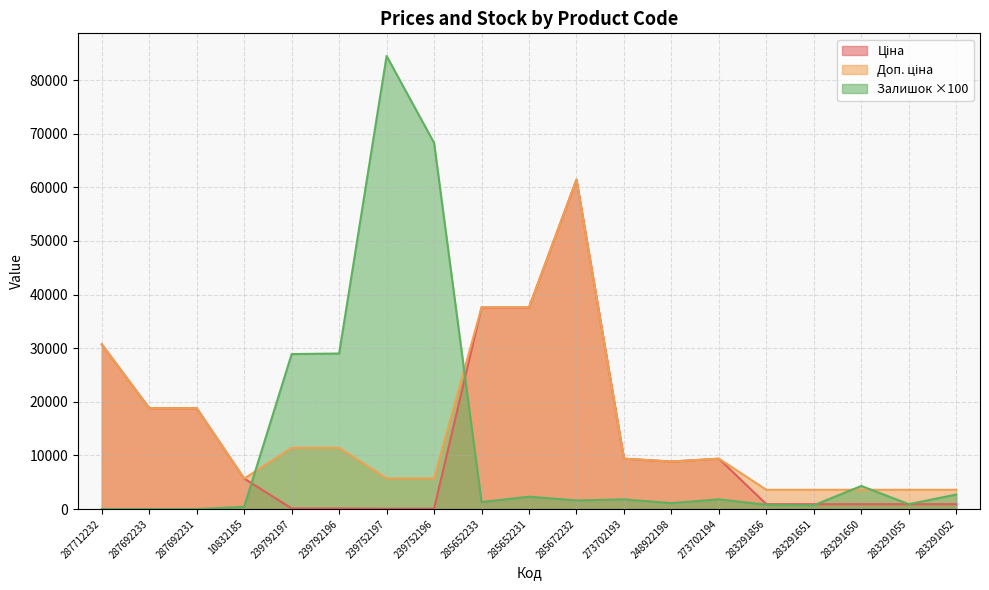

How many data points in Залишок are above 1600?

9